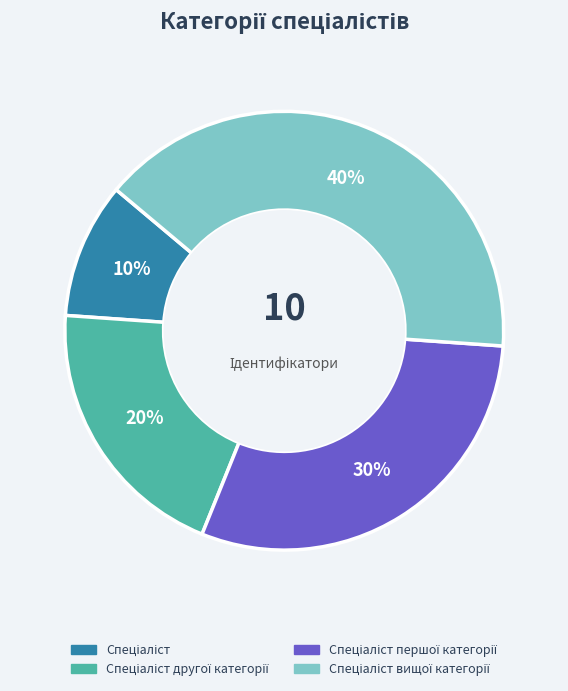

Is there a majority slice in this chart?

No